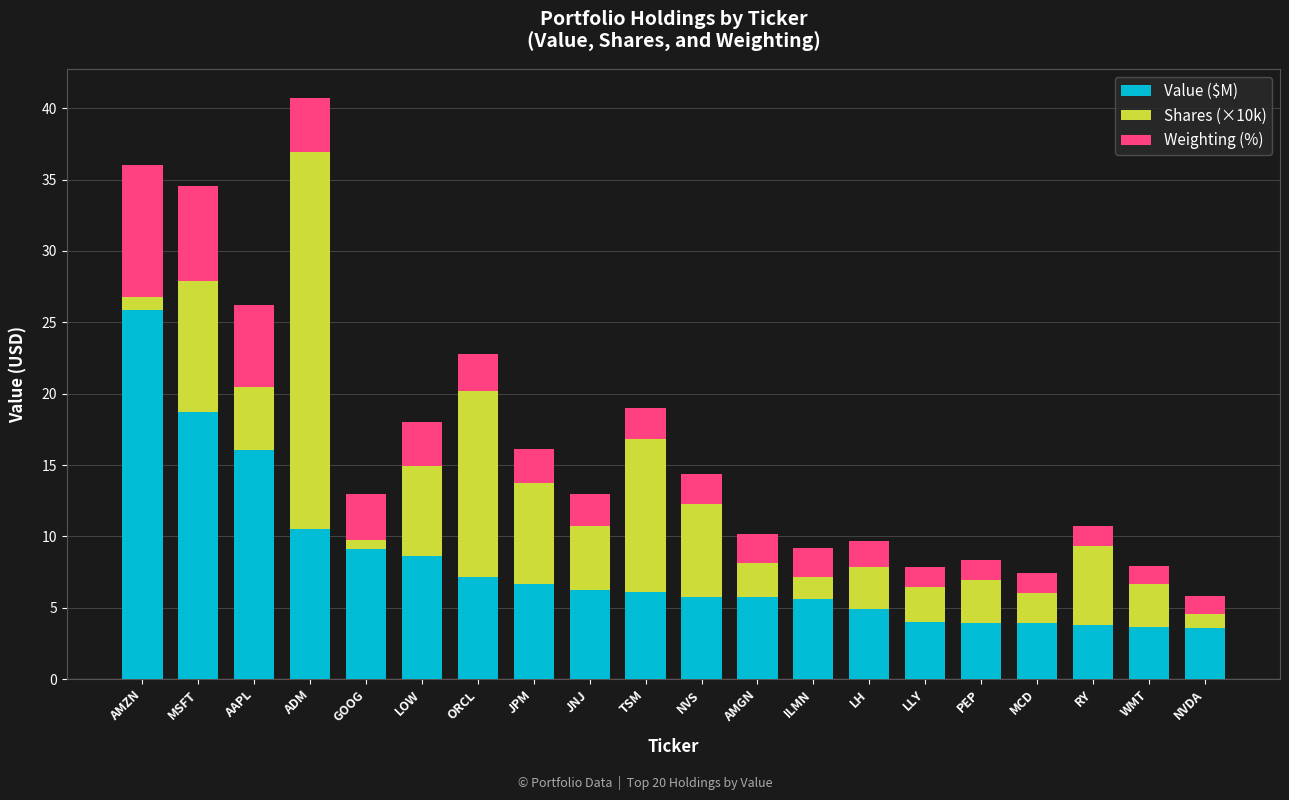

Read the Value ($M) value at TSM.

6.1